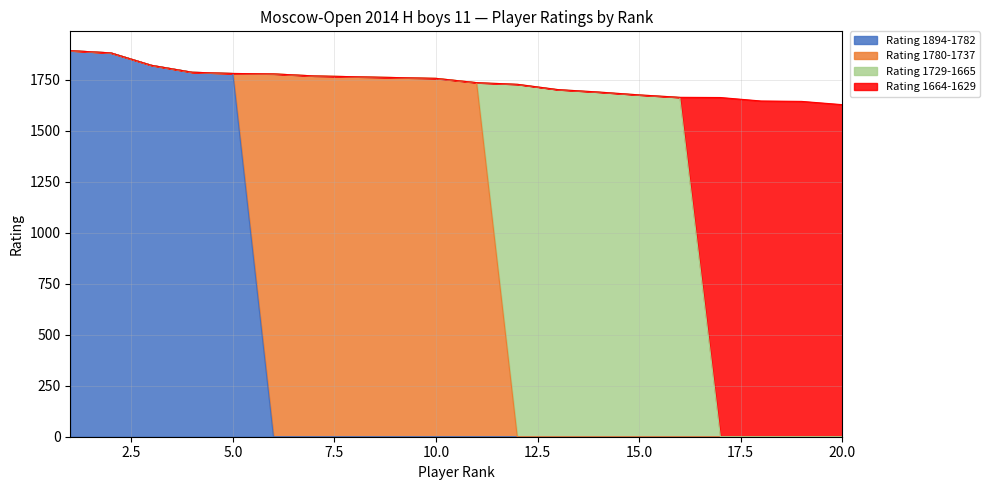

What is the total value across all series at 20.0?

1629